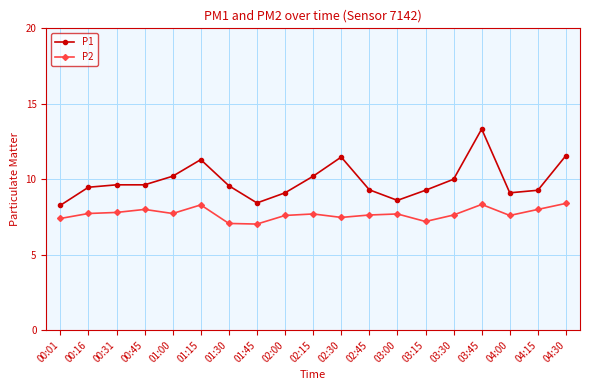

List the series in order of their overall mean, lowest first.

P2, P1